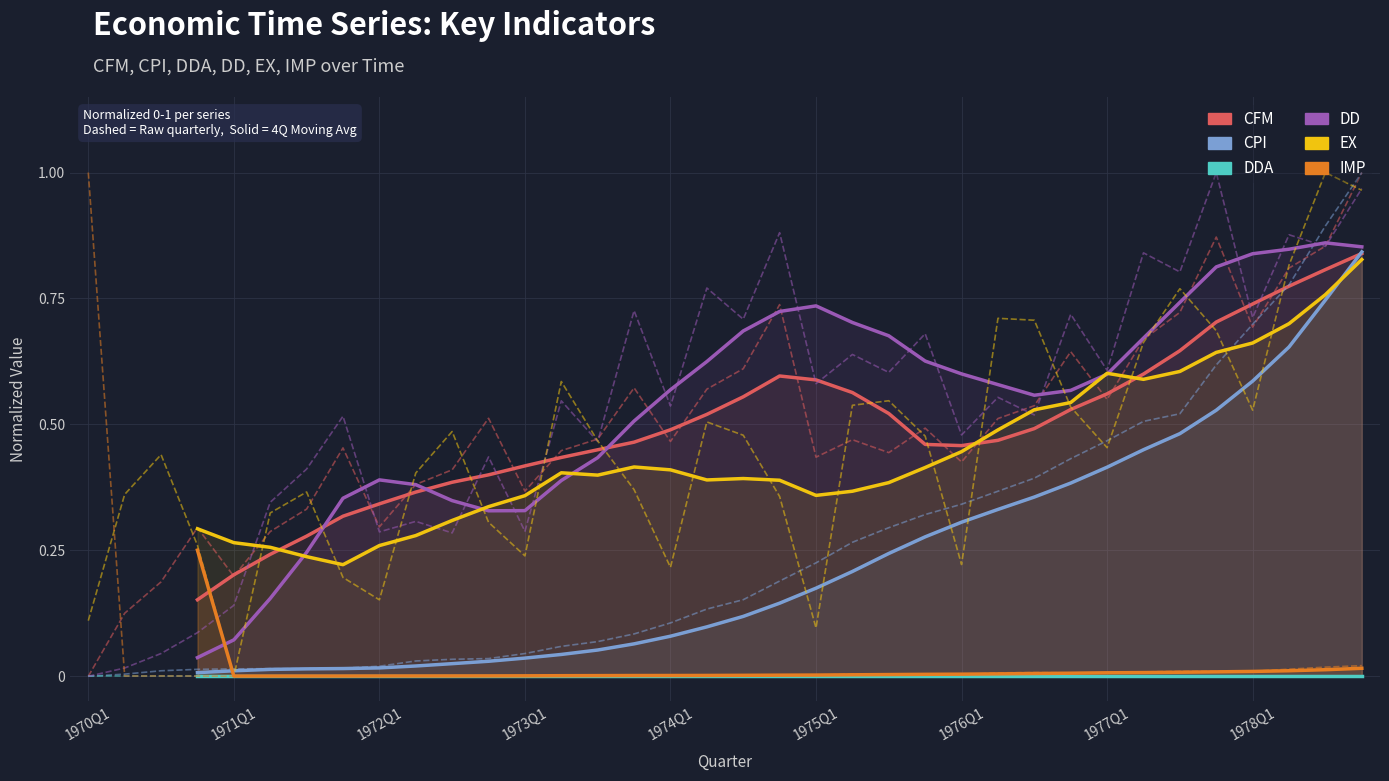

True or false: DD has a value of 0.6 at 25.

True